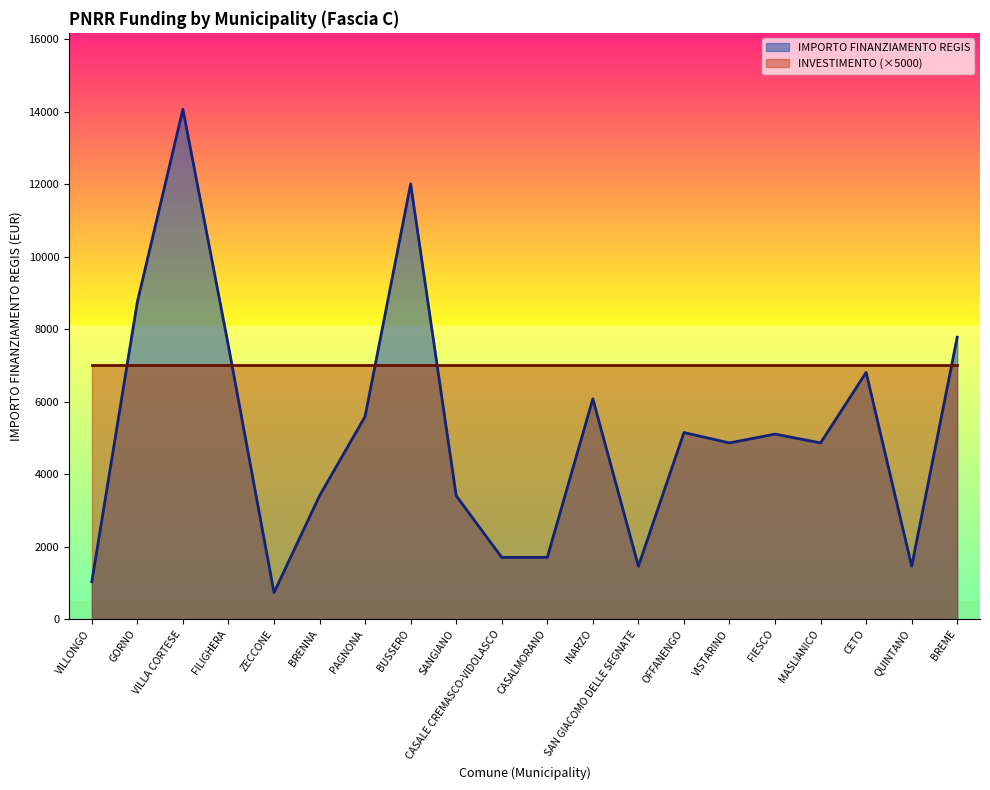

What is the change in value from ZECCONE to QUINTANO?

+729